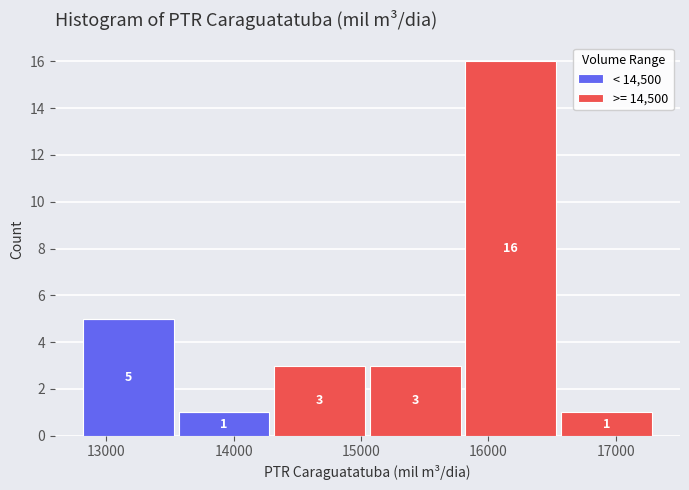

Which range on the x-axis has the tallest stacked bar (by total height)?

15800 to 16550